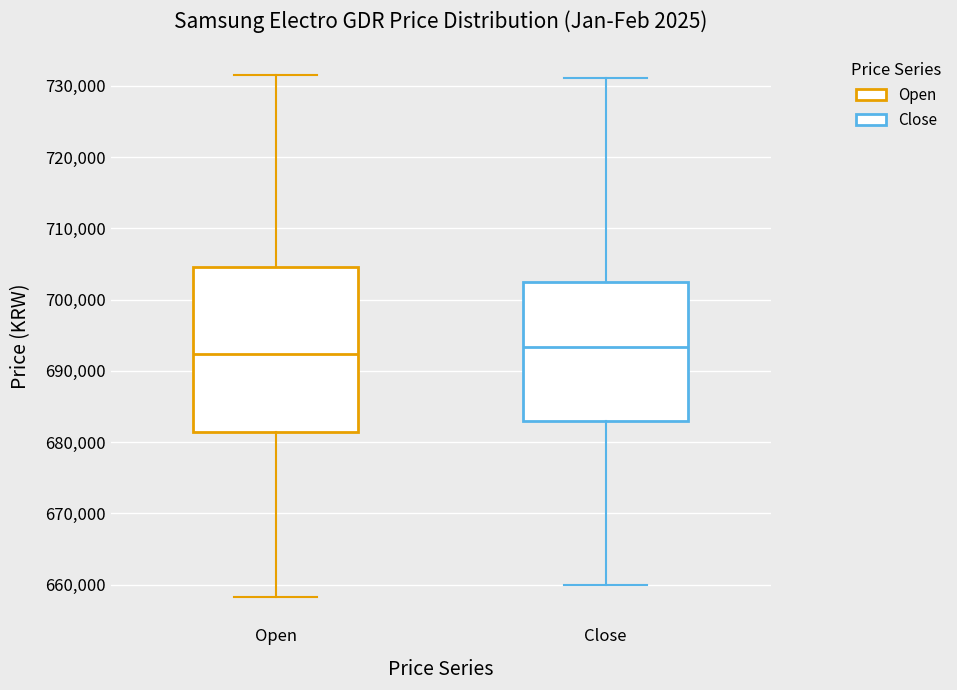

Which box is the tallest, from its lower edge to its upper edge?

Open